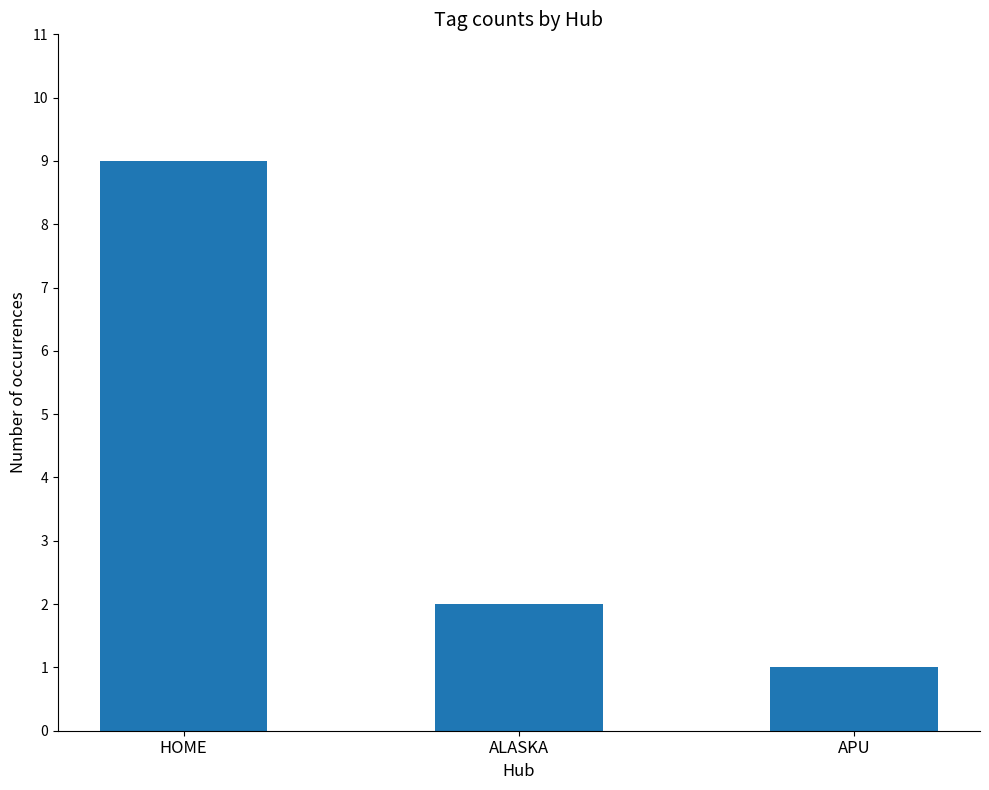

True or false: the data shows 1 at APU.

True